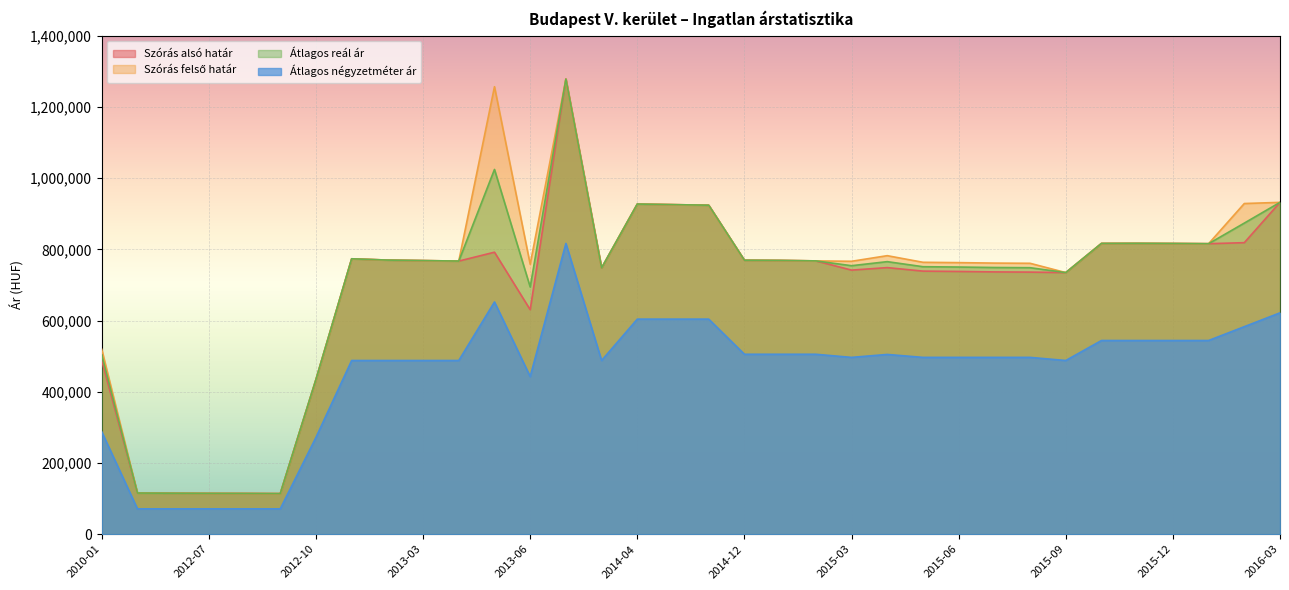

Rank the series by their maximum value, from highest to lowest.

Szórás alsó határ, Szórás felső határ, Átlagos reál ár, Átlagos négyzetméter ár